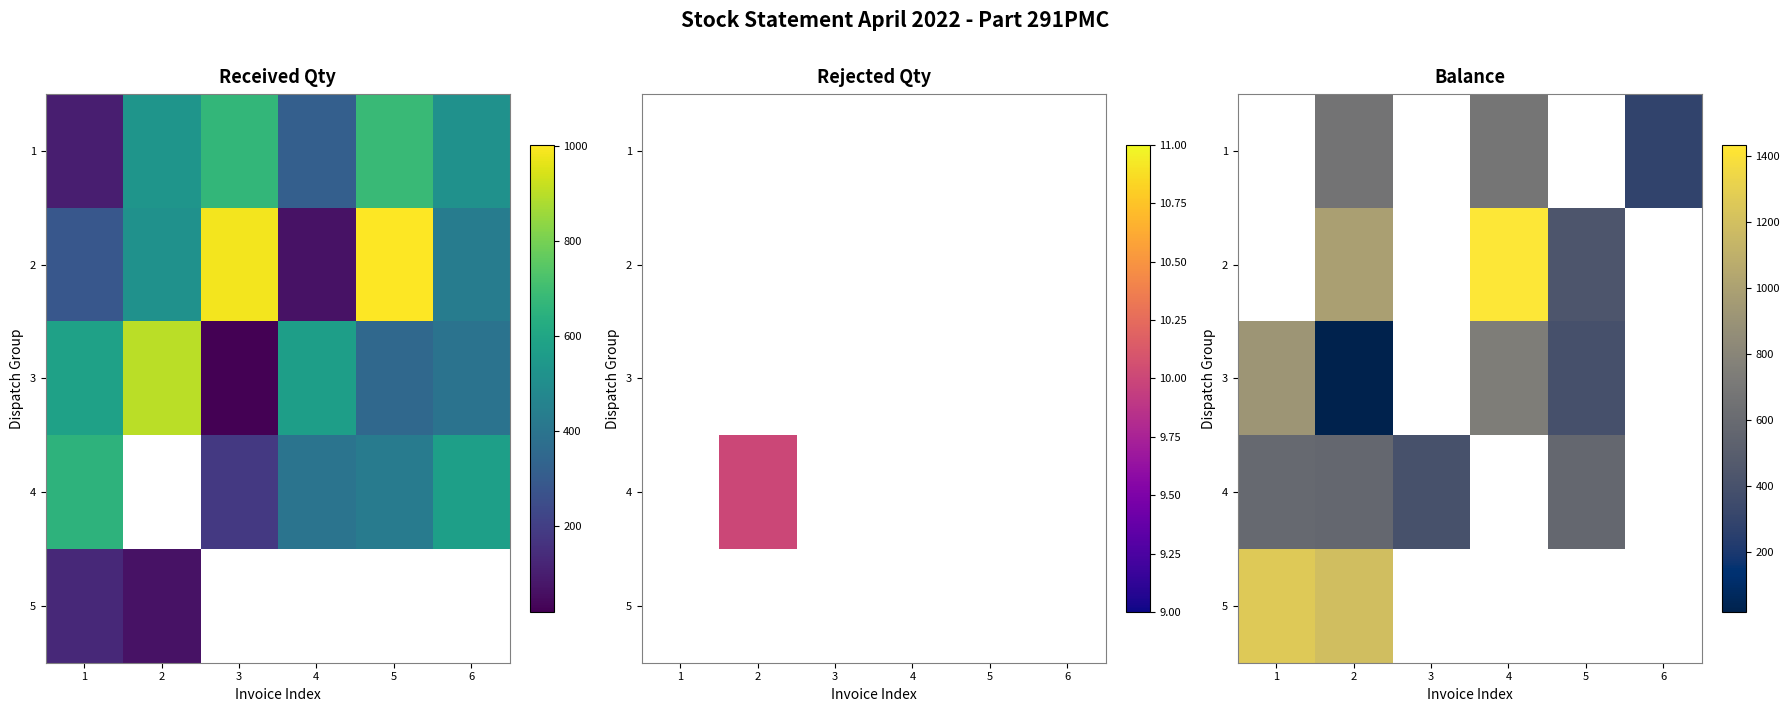

Where is 5 nearest to the value 1225?

1